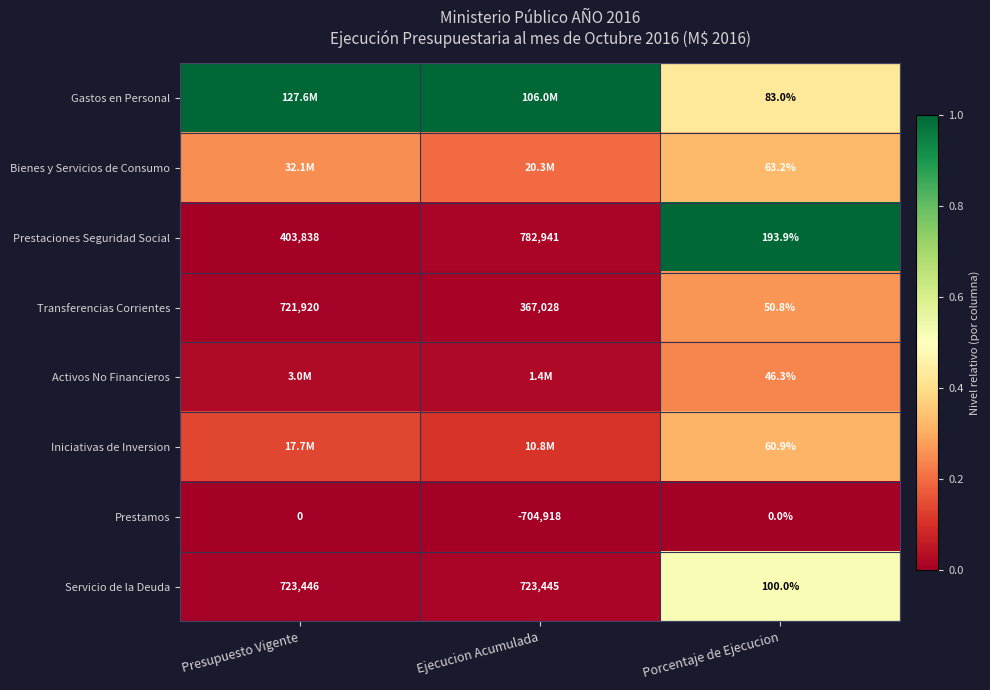

Which category has the lowest value in the Transferencias Corrientes series?

Porcentaje de Ejecucion